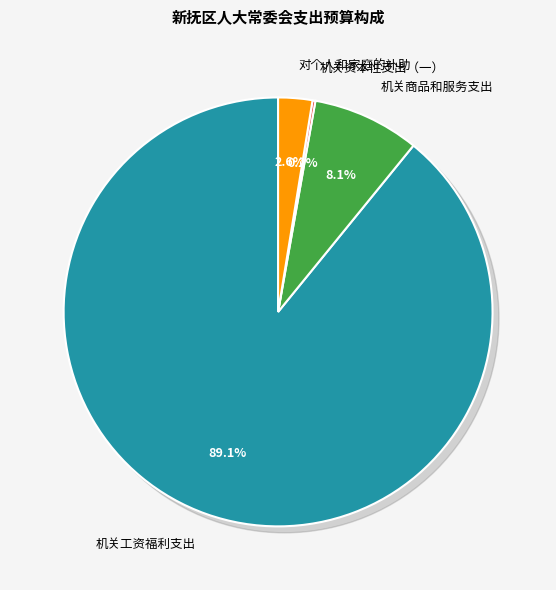

Does any single category account for the majority?

Yes